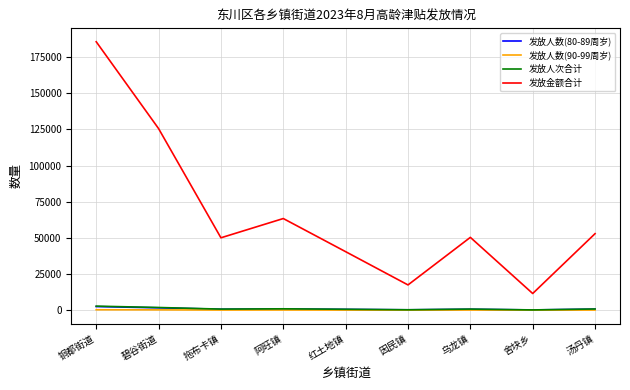

True or false: 发放金额合计 and 发放人数(90-99周岁) cross at least once.

False